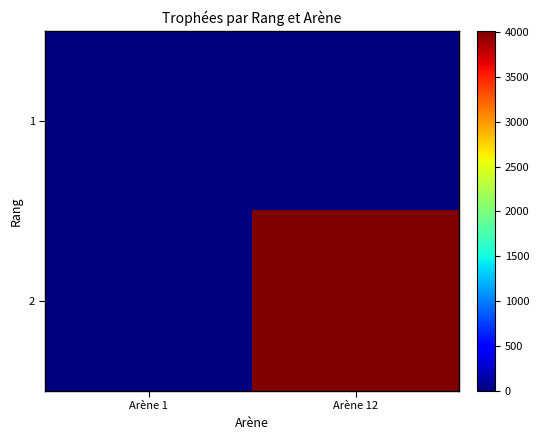

At Arène 12, list the series in order from largest to smallest.

2, 1